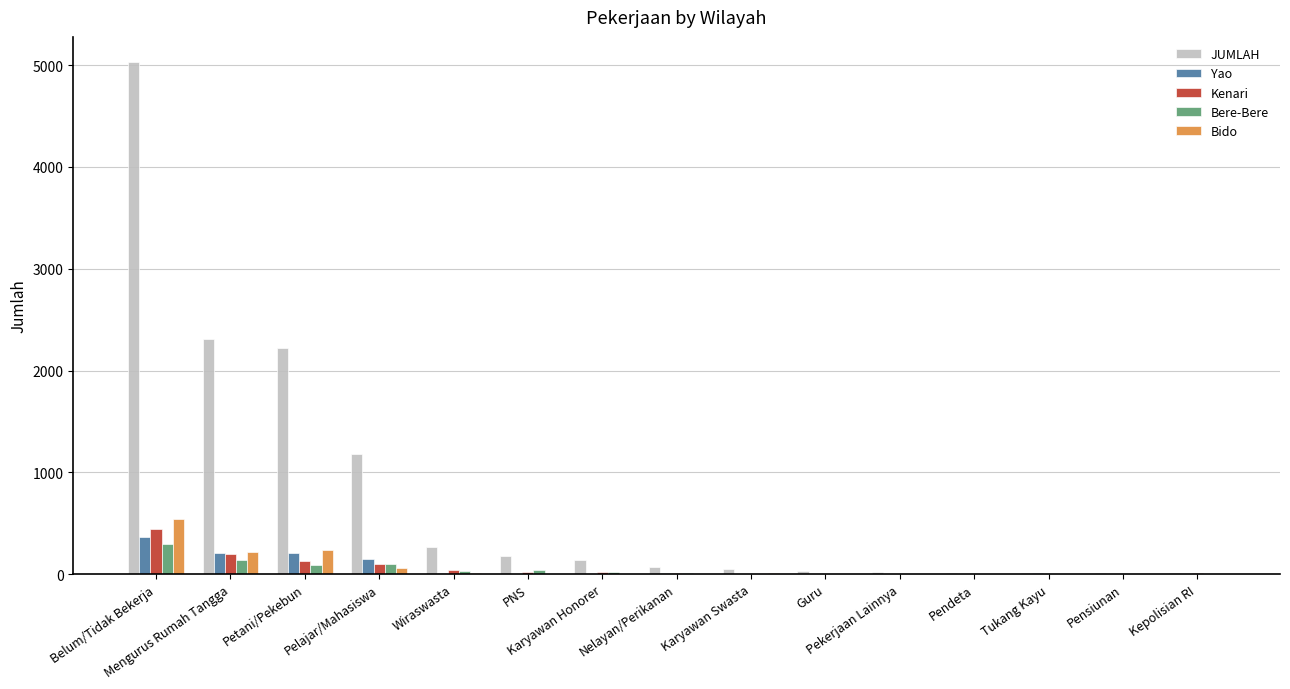

Which series has the largest total across all categories?

JUMLAH